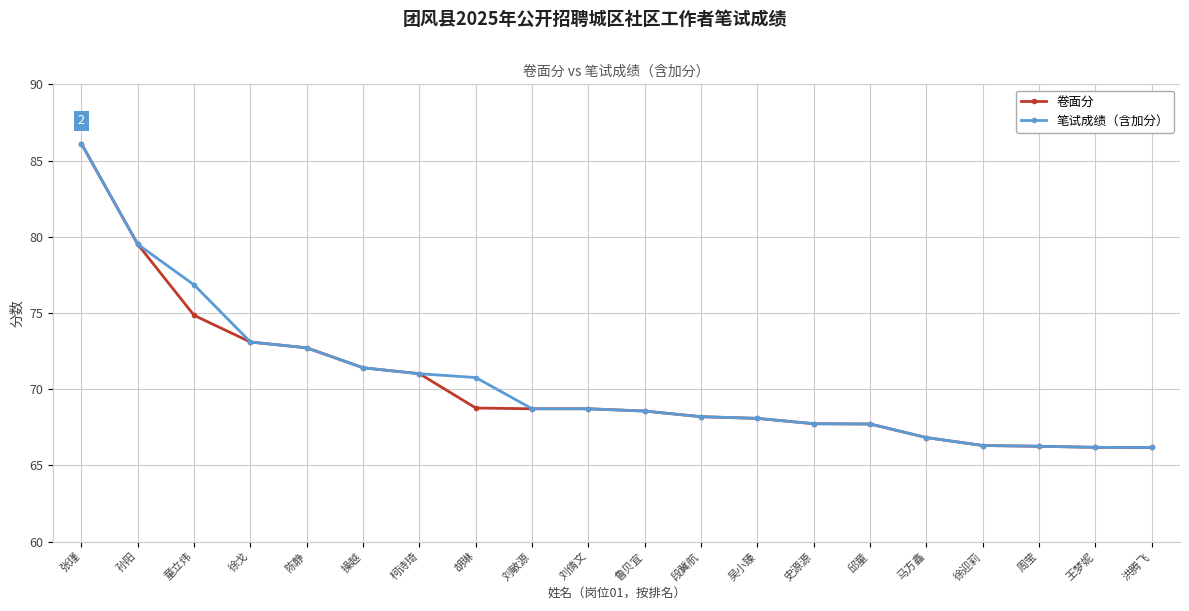

How many categories are shown in the chart?

20